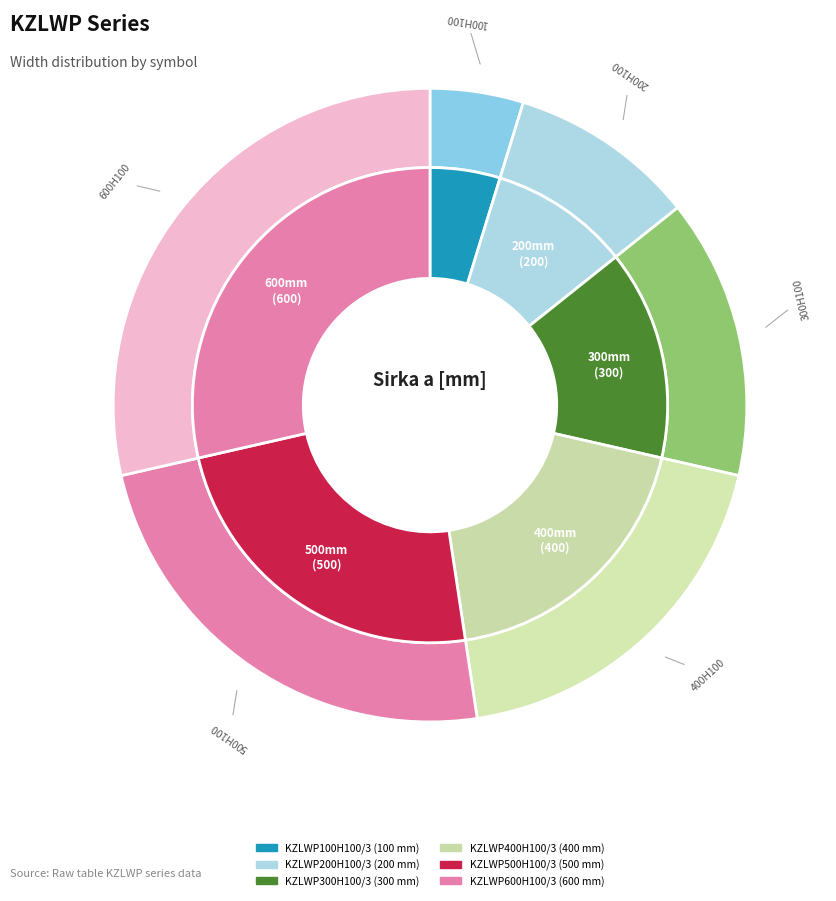

What portion of the pie excludes KZLWP400H100/3?

81.0%